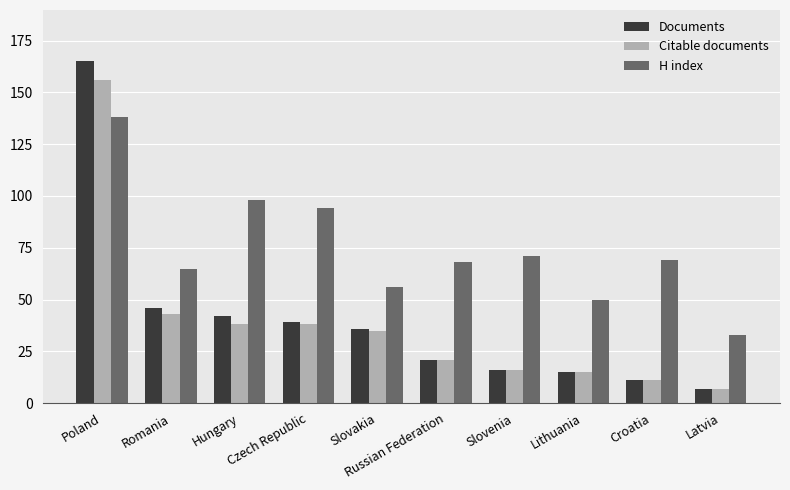

At how many categories does at least one series exceed 122?

1